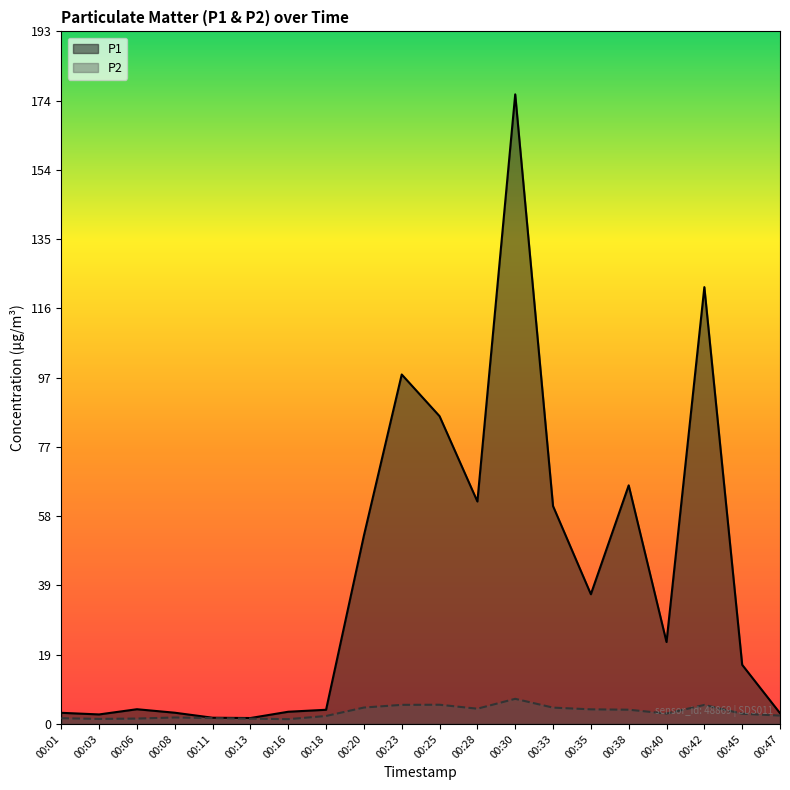

True or false: P2 and P1 cross at least once.

False